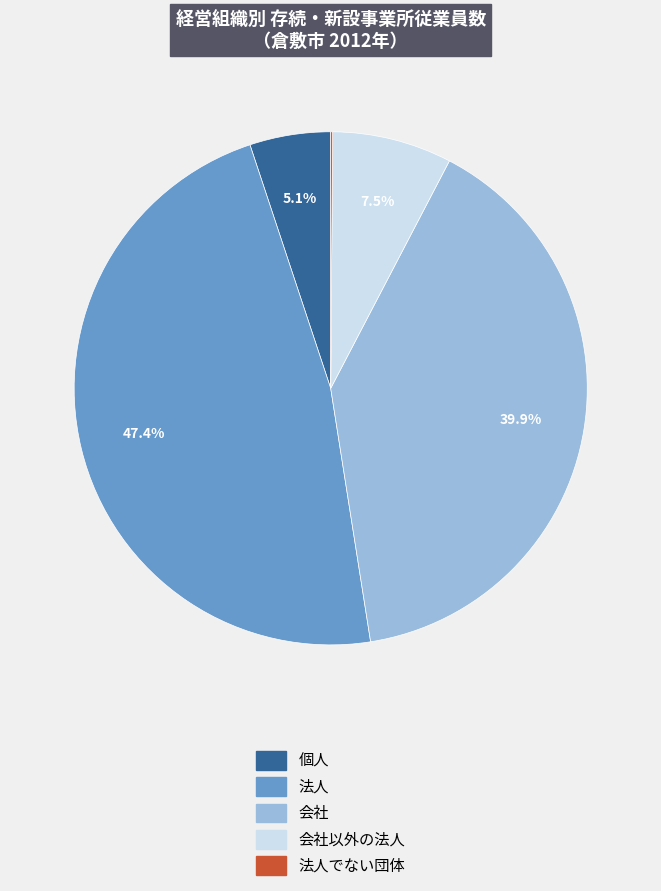

How much of the chart is everything except 個人?

94.9%